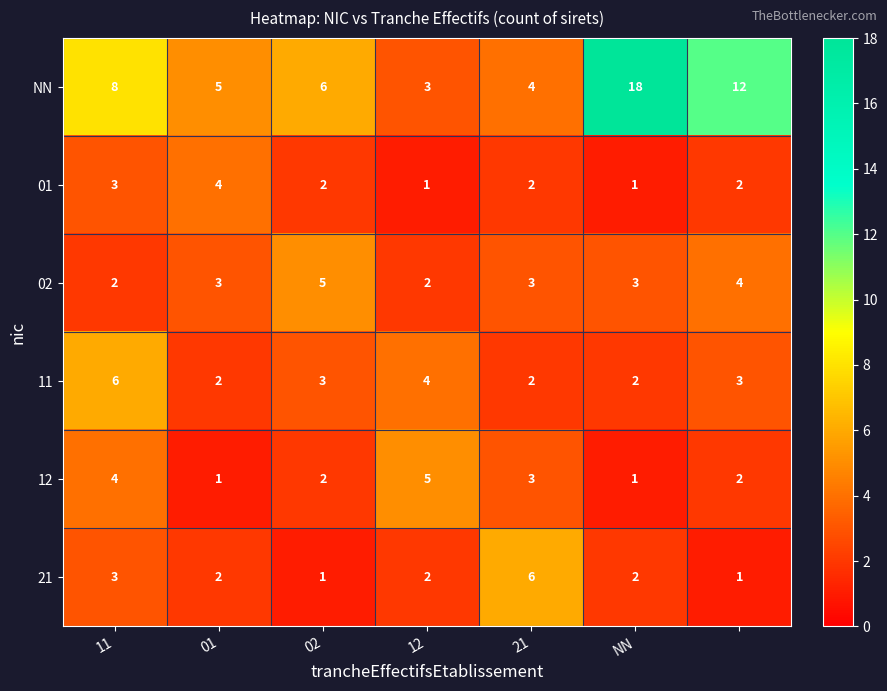

Which series has the largest total across all categories?

NN